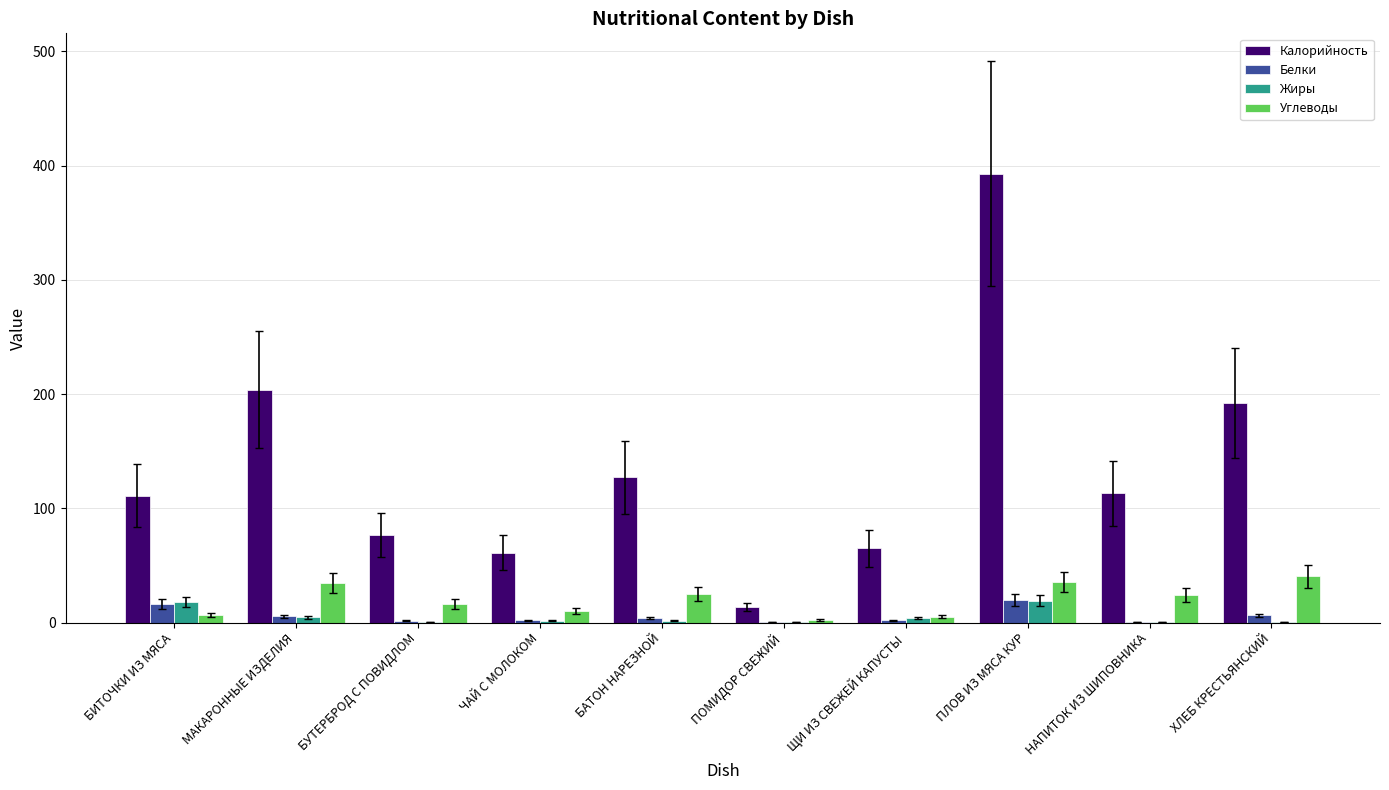

Are the bars grouped side by side (vs. stacked)?

Yes